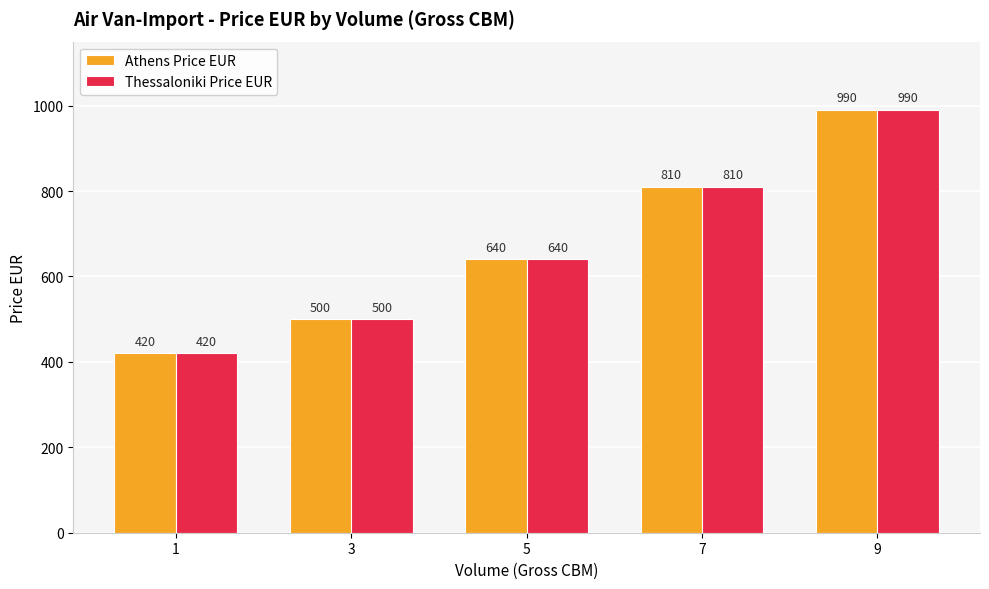

Reading left to right, what are all the values shown in this chart?

Athens Price EUR: 420	500	640	810	990
Thessaloniki Price EUR: 420	500	640	810	990